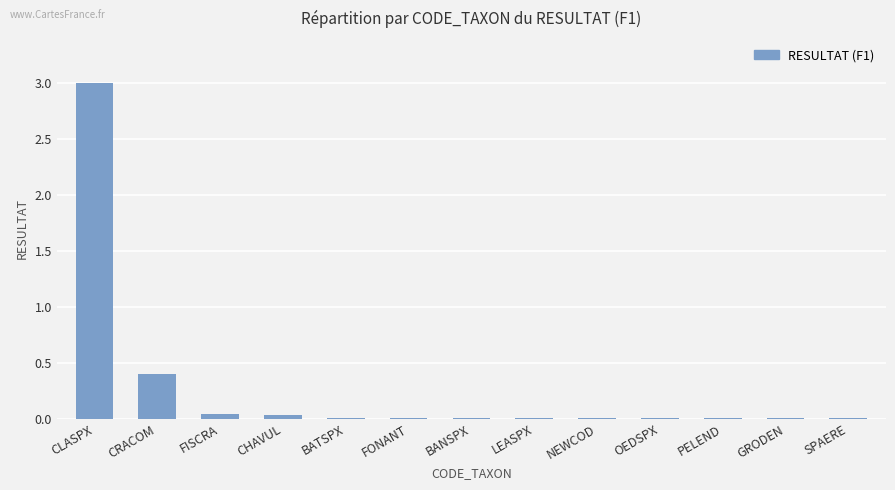

What is the maximum value shown in the chart?

3.0